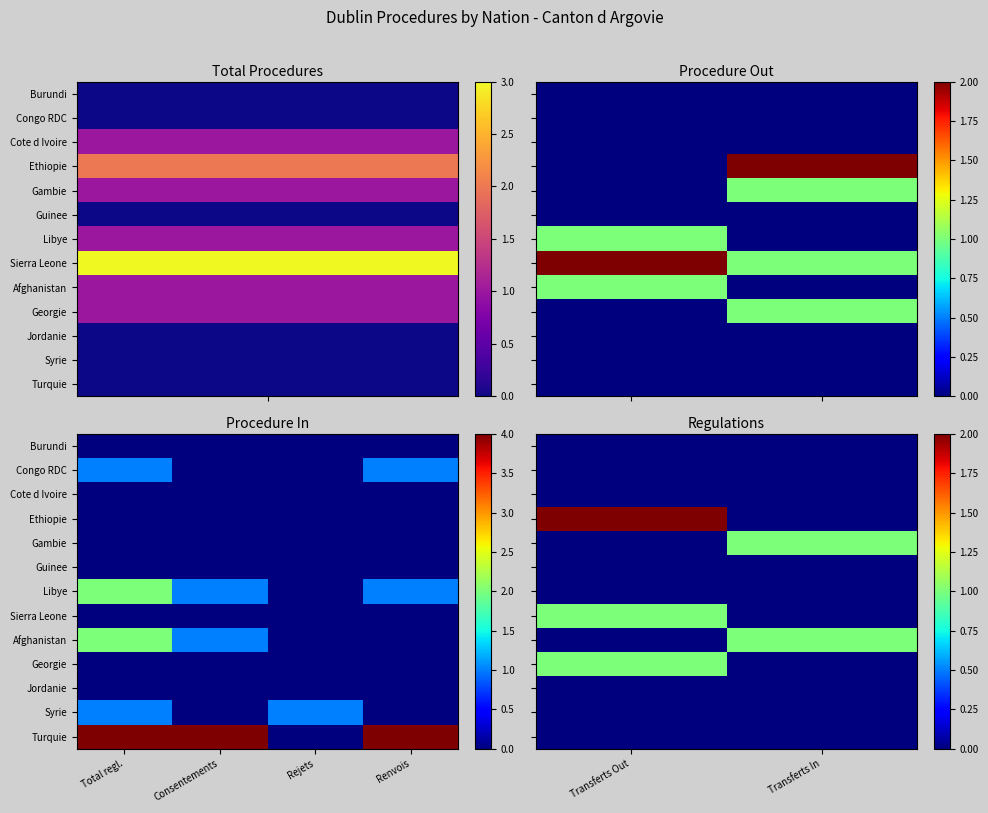

The value of Georgie at Transferts Out is 1. True or false?

False